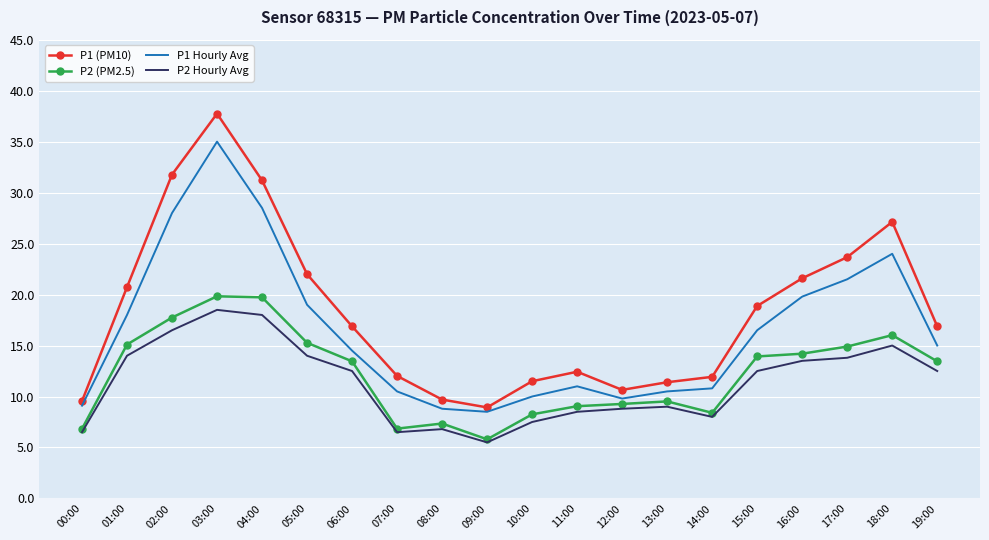

What is the average value of the P1 Hourly Avg series?

16.4